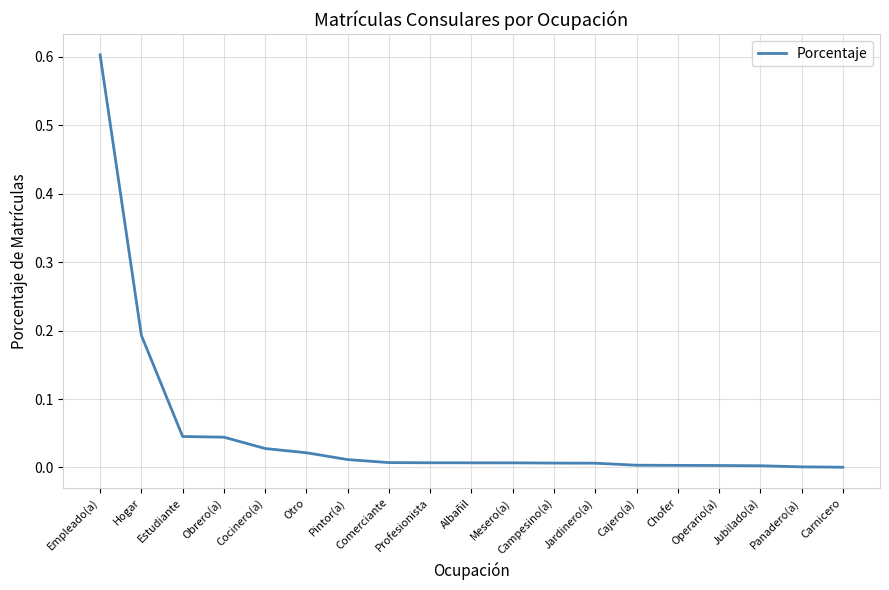

What is the difference between the maximum and minimum values?

0.6